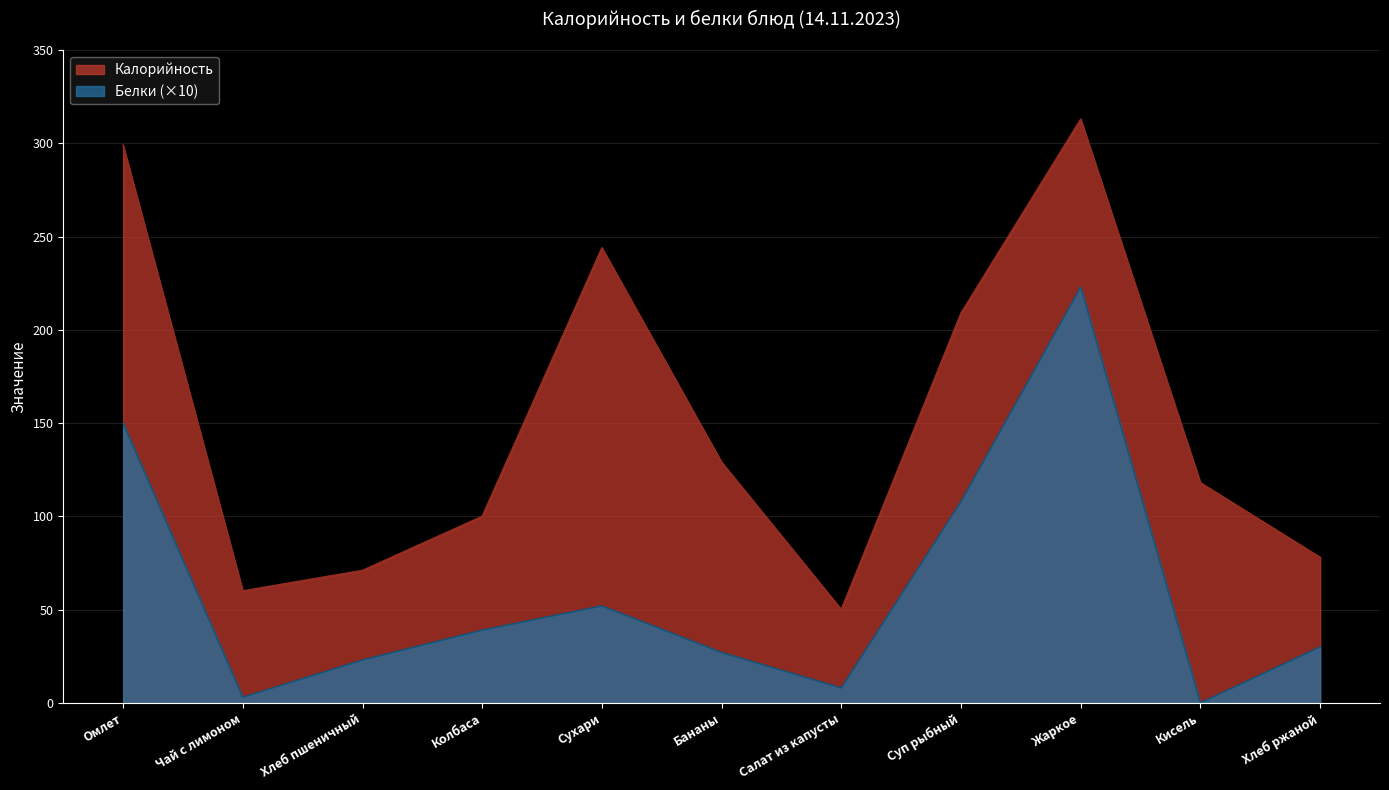

At which label does Калорийность reach its peak?

Жаркое